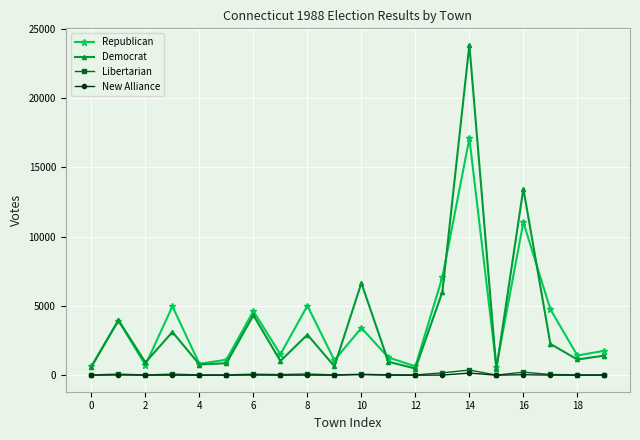

True or false: New Alliance has more than 0 points higher than both neighbors.

True